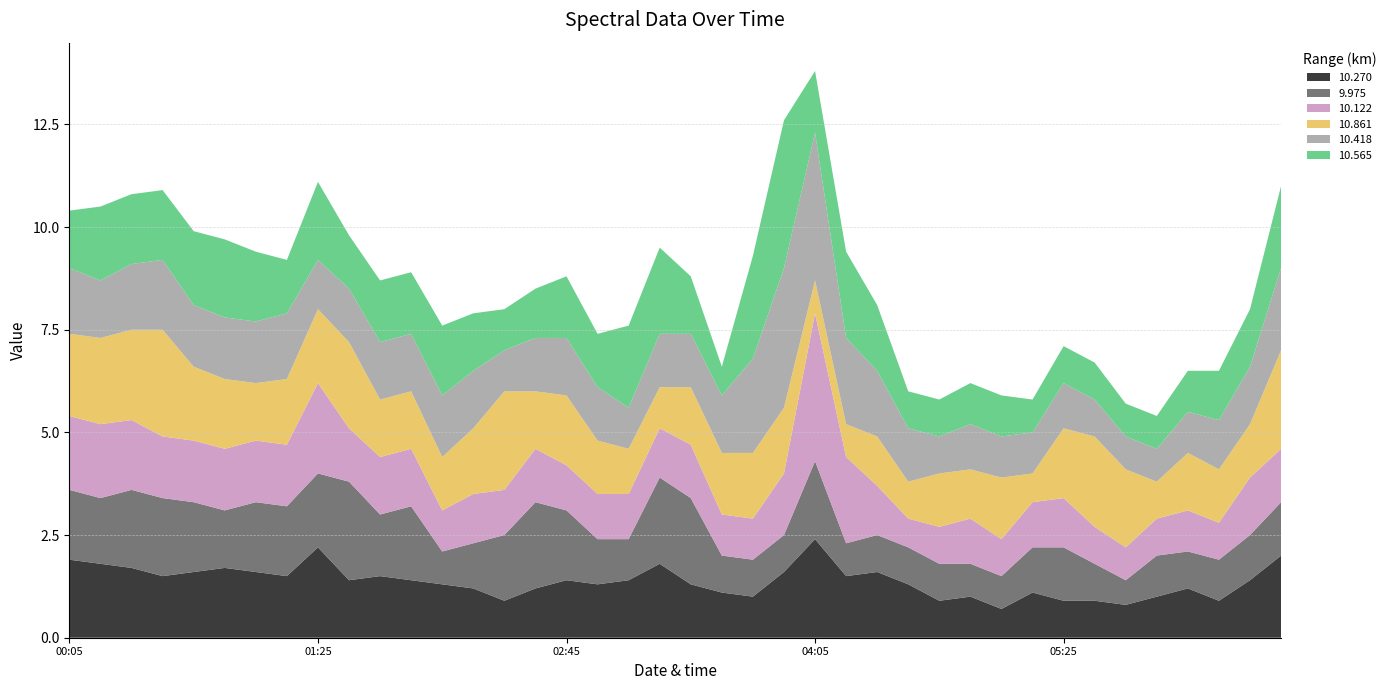

Reading right to left, what are all the values shown in this chart?

10.270: 1991/06/29 06:35=2.0	1991/06/29 06:25=1.4	1991/06/29 06:15=0.9	1991/06/29 06:05=1.2	1991/06/29 05:55=1.0	1991/06/29 05:45=0.8	1991/06/29 05:35=0.9	1991/06/29 05:25=0.9	1991/06/29 05:15=1.1	1991/06/29 05:05=0.7	1991/06/29 04:55=1.0	1991/06/29 04:45=0.9	1991/06/29 04:35=1.3	1991/06/29 04:25=1.6	1991/06/29 04:15=1.5	1991/06/29 04:05=2.4	1991/06/29 03:55=1.6	1991/06/29 03:45=1.0	1991/06/29 03:35=1.1	1991/06/29 03:25=1.3	1991/06/29 03:15=1.8	1991/06/29 03:05=1.4	1991/06/29 02:55=1.3	1991/06/29 02:45=1.4	1991/06/29 02:35=1.2	1991/06/29 02:25=0.9	1991/06/29 02:15=1.2	1991/06/29 02:05=1.3	1991/06/29 01:55=1.4	1991/06/29 01:45=1.5	1991/06/29 01:35=1.4	1991/06/29 01:25=2.2	1991/06/29 01:15=1.5	1991/06/29 01:05=1.6	1991/06/29 00:55=1.7	1991/06/29 00:45=1.6	1991/06/29 00:35=1.5	1991/06/29 00:25=1.7	1991/06/29 00:15=1.8	1991/06/29 00:05=1.9
9.975: 1991/06/29 06:35=1.3	1991/06/29 06:25=1.1	1991/06/29 06:15=1.0	1991/06/29 06:05=0.9	1991/06/29 05:55=1.0	1991/06/29 05:45=0.6	1991/06/29 05:35=0.9	1991/06/29 05:25=1.3	1991/06/29 05:15=1.1	1991/06/29 05:05=0.8	1991/06/29 04:55=0.8	1991/06/29 04:45=0.9	1991/06/29 04:35=0.9	1991/06/29 04:25=0.9	1991/06/29 04:15=0.8	1991/06/29 04:05=1.9	1991/06/29 03:55=0.9	1991/06/29 03:45=0.9	1991/06/29 03:35=0.9	1991/06/29 03:25=2.1	1991/06/29 03:15=2.1	1991/06/29 03:05=1.0	1991/06/29 02:55=1.1	1991/06/29 02:45=1.7	1991/06/29 02:35=2.1	1991/06/29 02:25=1.6	1991/06/29 02:15=1.1	1991/06/29 02:05=0.8	1991/06/29 01:55=1.8	1991/06/29 01:45=1.5	1991/06/29 01:35=2.4	1991/06/29 01:25=1.8	1991/06/29 01:15=1.7	1991/06/29 01:05=1.7	1991/06/29 00:55=1.4	1991/06/29 00:45=1.7	1991/06/29 00:35=1.9	1991/06/29 00:25=1.9	1991/06/29 00:15=1.6	1991/06/29 00:05=1.7
10.122: 1991/06/29 06:35=1.3	1991/06/29 06:25=1.4	1991/06/29 06:15=0.9	1991/06/29 06:05=1.0	1991/06/29 05:55=0.9	1991/06/29 05:45=0.8	1991/06/29 05:35=0.9	1991/06/29 05:25=1.2	1991/06/29 05:15=1.1	1991/06/29 05:05=0.9	1991/06/29 04:55=1.1	1991/06/29 04:45=0.9	1991/06/29 04:35=0.7	1991/06/29 04:25=1.2	1991/06/29 04:15=2.1	1991/06/29 04:05=3.6	1991/06/29 03:55=1.5	1991/06/29 03:45=1.0	1991/06/29 03:35=1.0	1991/06/29 03:25=1.3	1991/06/29 03:15=1.2	1991/06/29 03:05=1.1	1991/06/29 02:55=1.1	1991/06/29 02:45=1.1	1991/06/29 02:35=1.3	1991/06/29 02:25=1.1	1991/06/29 02:15=1.2	1991/06/29 02:05=1.0	1991/06/29 01:55=1.4	1991/06/29 01:45=1.4	1991/06/29 01:35=1.3	1991/06/29 01:25=2.2	1991/06/29 01:15=1.5	1991/06/29 01:05=1.5	1991/06/29 00:55=1.5	1991/06/29 00:45=1.5	1991/06/29 00:35=1.5	1991/06/29 00:25=1.7	1991/06/29 00:15=1.8	1991/06/29 00:05=1.8
10.861: 1991/06/29 06:35=2.4	1991/06/29 06:25=1.3	1991/06/29 06:15=1.3	1991/06/29 06:05=1.4	1991/06/29 05:55=0.9	1991/06/29 05:45=1.9	1991/06/29 05:35=2.2	1991/06/29 05:25=1.7	1991/06/29 05:15=0.7	1991/06/29 05:05=1.5	1991/06/29 04:55=1.2	1991/06/29 04:45=1.3	1991/06/29 04:35=0.9	1991/06/29 04:25=1.2	1991/06/29 04:15=0.8	1991/06/29 04:05=0.8	1991/06/29 03:55=1.6	1991/06/29 03:45=1.6	1991/06/29 03:35=1.5	1991/06/29 03:25=1.4	1991/06/29 03:15=1.0	1991/06/29 03:05=1.1	1991/06/29 02:55=1.3	1991/06/29 02:45=1.7	1991/06/29 02:35=1.4	1991/06/29 02:25=2.4	1991/06/29 02:15=1.6	1991/06/29 02:05=1.3	1991/06/29 01:55=1.4	1991/06/29 01:45=1.4	1991/06/29 01:35=2.1	1991/06/29 01:25=1.8	1991/06/29 01:15=1.6	1991/06/29 01:05=1.4	1991/06/29 00:55=1.7	1991/06/29 00:45=1.8	1991/06/29 00:35=2.6	1991/06/29 00:25=2.2	1991/06/29 00:15=2.1	1991/06/29 00:05=2.0
10.418: 1991/06/29 06:35=2.0	1991/06/29 06:25=1.4	1991/06/29 06:15=1.2	1991/06/29 06:05=1.0	1991/06/29 05:55=0.8	1991/06/29 05:45=0.8	1991/06/29 05:35=0.9	1991/06/29 05:25=1.1	1991/06/29 05:15=1.0	1991/06/29 05:05=1.0	1991/06/29 04:55=1.1	1991/06/29 04:45=0.9	1991/06/29 04:35=1.3	1991/06/29 04:25=1.6	1991/06/29 04:15=2.1	1991/06/29 04:05=3.6	1991/06/29 03:55=3.4	1991/06/29 03:45=2.3	1991/06/29 03:35=1.4	1991/06/29 03:25=1.3	1991/06/29 03:15=1.3	1991/06/29 03:05=1.0	1991/06/29 02:55=1.3	1991/06/29 02:45=1.4	1991/06/29 02:35=1.3	1991/06/29 02:25=1.0	1991/06/29 02:15=1.4	1991/06/29 02:05=1.5	1991/06/29 01:55=1.4	1991/06/29 01:45=1.4	1991/06/29 01:35=1.3	1991/06/29 01:25=1.2	1991/06/29 01:15=1.6	1991/06/29 01:05=1.5	1991/06/29 00:55=1.5	1991/06/29 00:45=1.5	1991/06/29 00:35=1.7	1991/06/29 00:25=1.6	1991/06/29 00:15=1.4	1991/06/29 00:05=1.6
10.565: 1991/06/29 06:35=2.0	1991/06/29 06:25=1.4	1991/06/29 06:15=1.2	1991/06/29 06:05=1.0	1991/06/29 05:55=0.8	1991/06/29 05:45=0.8	1991/06/29 05:35=0.9	1991/06/29 05:25=0.9	1991/06/29 05:15=0.8	1991/06/29 05:05=1.0	1991/06/29 04:55=1.0	1991/06/29 04:45=0.9	1991/06/29 04:35=0.9	1991/06/29 04:25=1.6	1991/06/29 04:15=2.1	1991/06/29 04:05=1.5	1991/06/29 03:55=3.6	1991/06/29 03:45=2.5	1991/06/29 03:35=0.7	1991/06/29 03:25=1.4	1991/06/29 03:15=2.1	1991/06/29 03:05=2.0	1991/06/29 02:55=1.3	1991/06/29 02:45=1.5	1991/06/29 02:35=1.2	1991/06/29 02:25=1.0	1991/06/29 02:15=1.4	1991/06/29 02:05=1.7	1991/06/29 01:55=1.5	1991/06/29 01:45=1.5	1991/06/29 01:35=1.3	1991/06/29 01:25=1.9	1991/06/29 01:15=1.3	1991/06/29 01:05=1.7	1991/06/29 00:55=1.9	1991/06/29 00:45=1.8	1991/06/29 00:35=1.7	1991/06/29 00:25=1.7	1991/06/29 00:15=1.8	1991/06/29 00:05=1.4